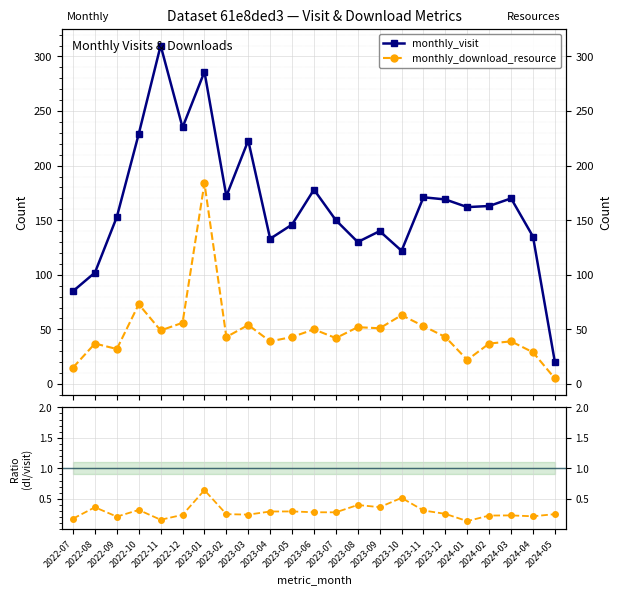

In monthly_download_resource, how many points are higher than both neighbors (excluding endpoints)?

8